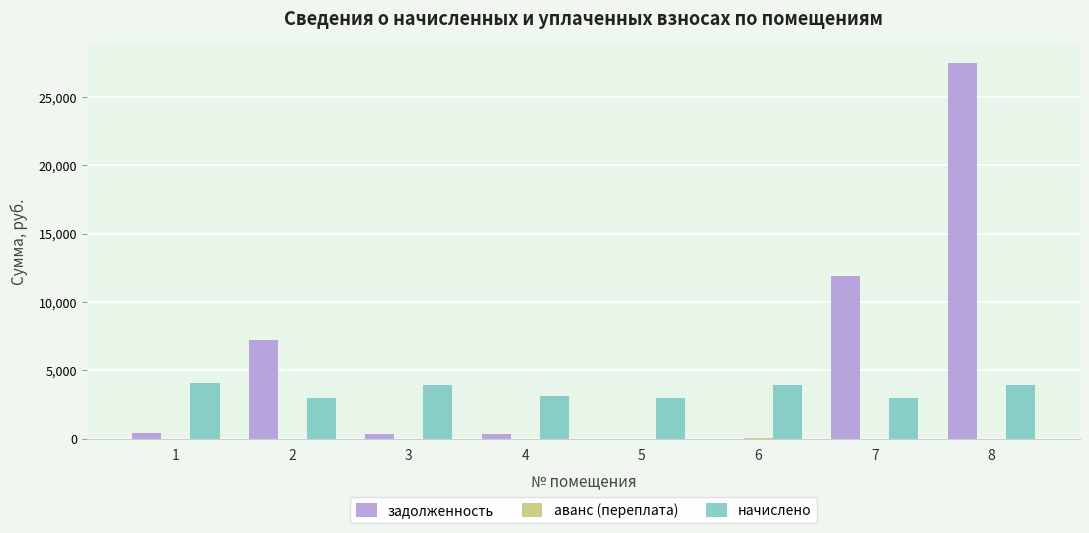

Which series has the largest total across all categories?

задолженность